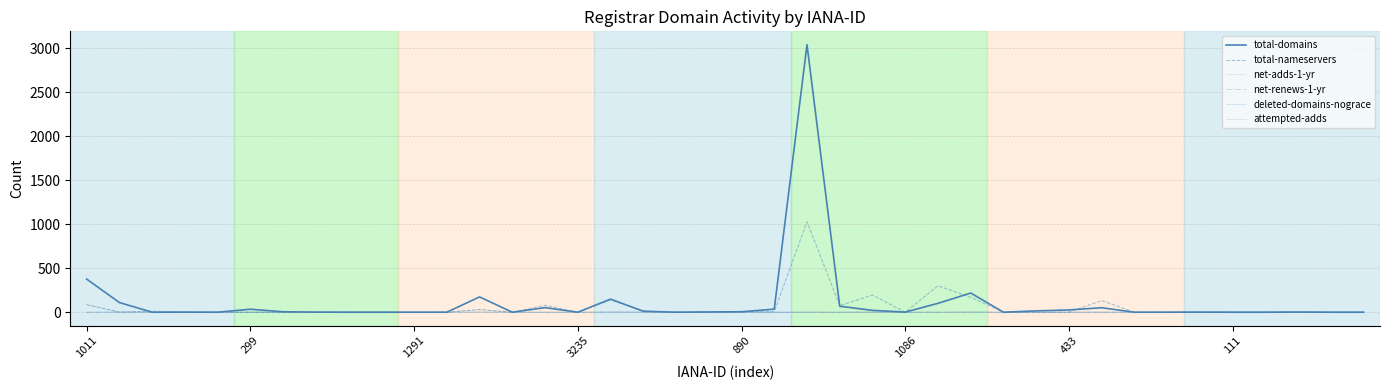

Is this an area chart (filled region under the line)?

No